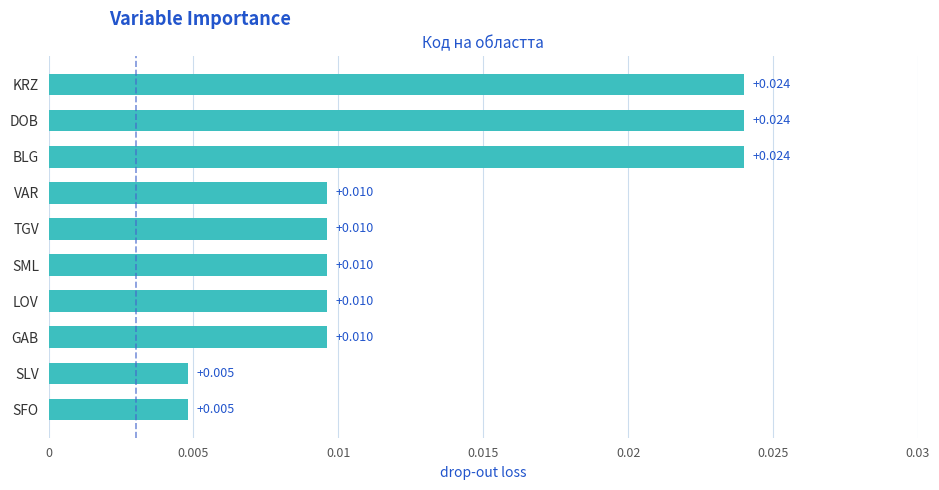

Between TGV and SLV, which is larger?

TGV